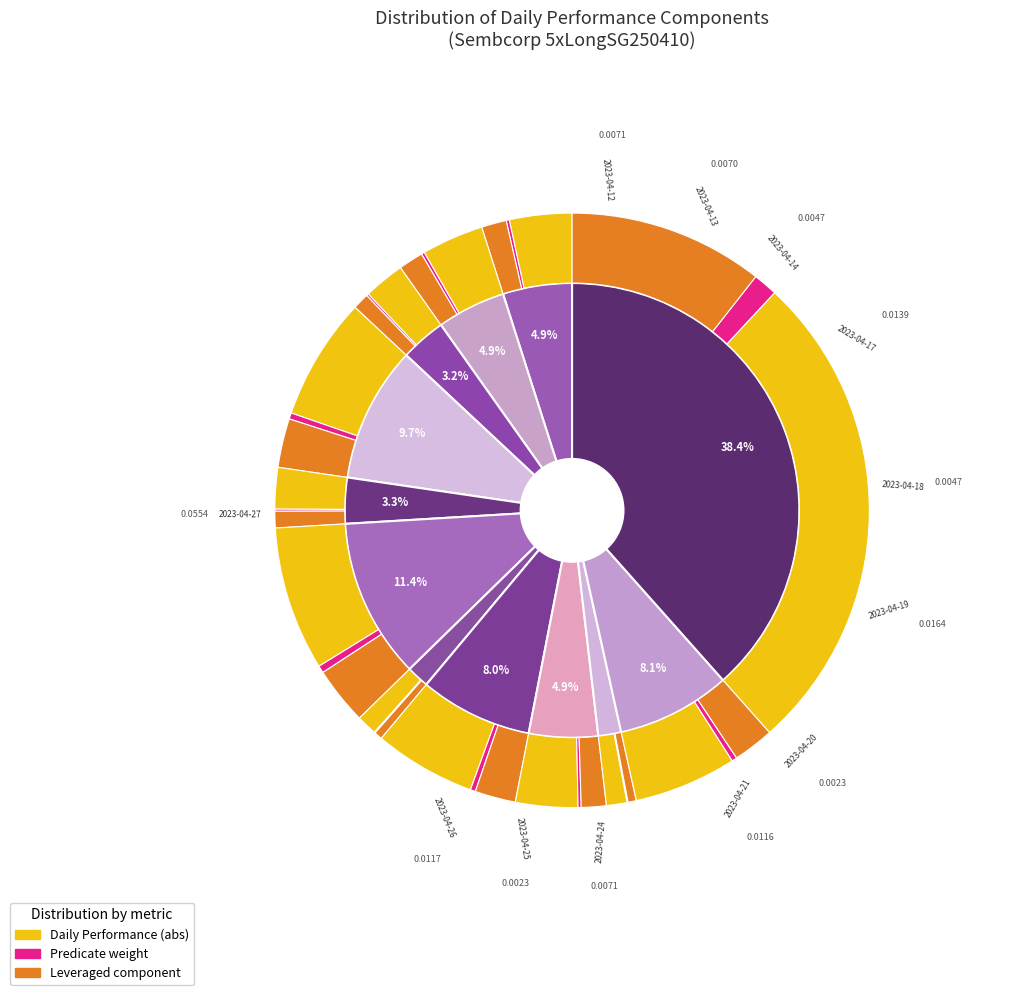

Is it true that 2023-05-09 is 1% of the pie?

False